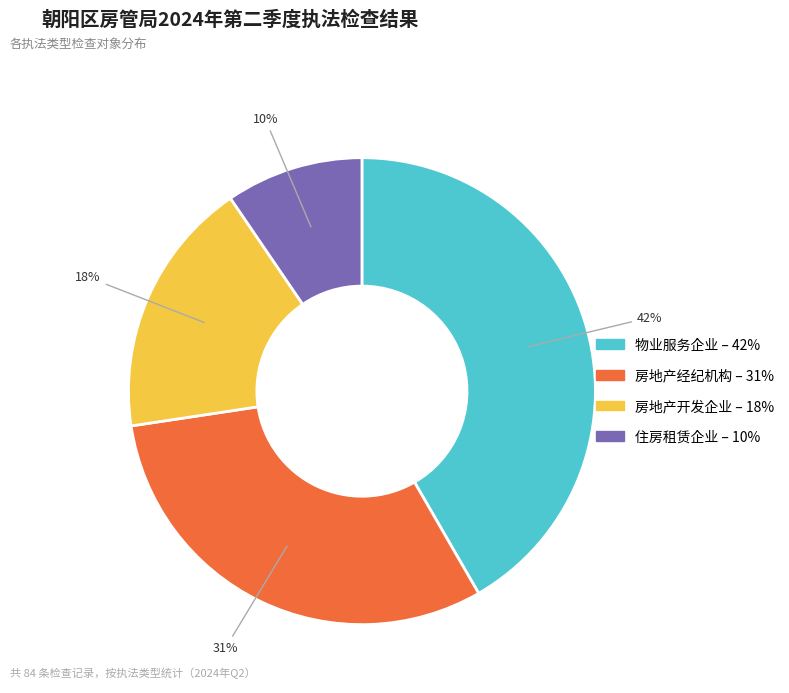

To the nearest percent, what is the average slice percentage?

25%